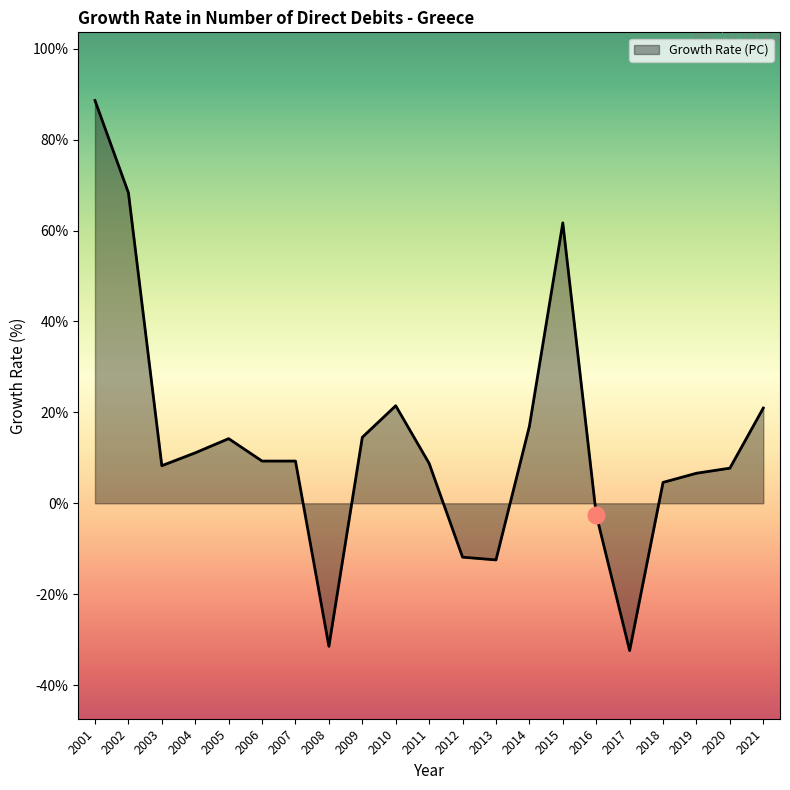

What is the difference between the values at 2020 and 2015?

54.0